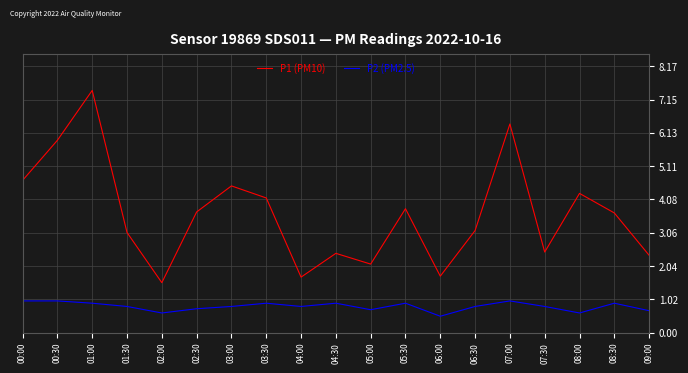

What is the total value across all series at 00:30?

6.9